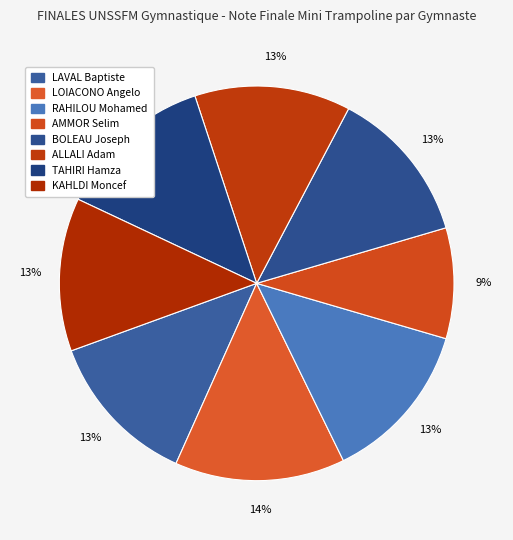

Rank the categories by value from lowest to highest.

AMMOR Selim, KAHLDI Moncef, LAVAL Baptiste, BOLEAU Joseph, ALLALI Adam, TAHIRI Hamza, RAHILOU Mohamed, LOIACONO Angelo